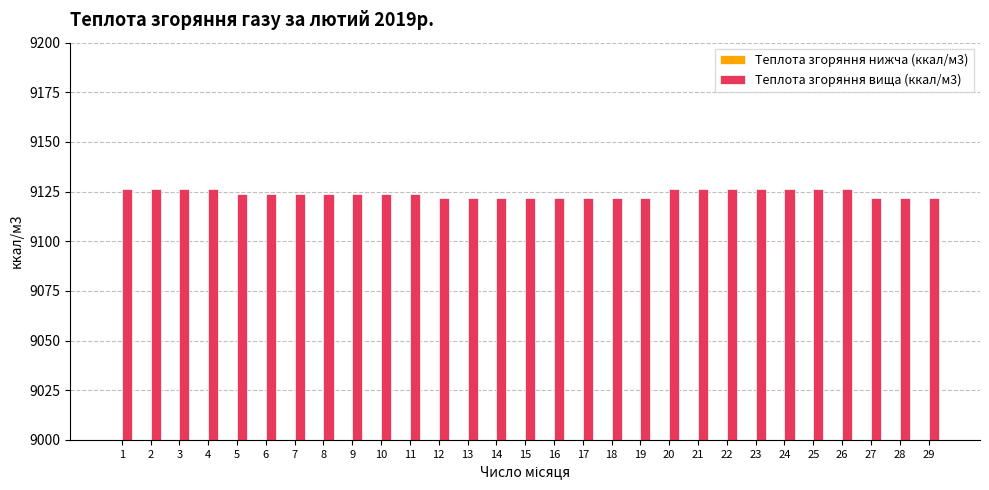

List the labels in order of Теплота згоряння вища (ккал/м3) value, largest first.

1, 2, 3, 4, 20, 21, 22, 23, 24, 25, 26, 5, 6, 7, 8, 9, 10, 11, 12, 13, 14, 15, 16, 17, 18, 19, 27, 28, 29